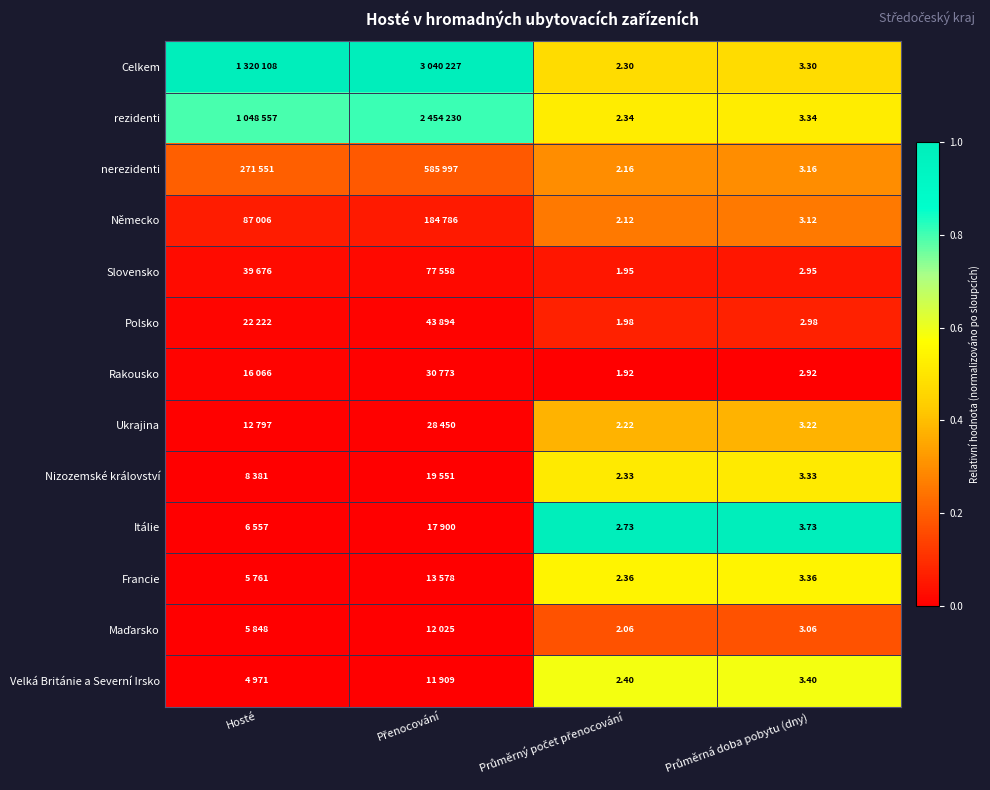

The value of Velká Británie a Severní Irsko at Průměrná doba pobytu (dny) is 0.6. True or false?

True